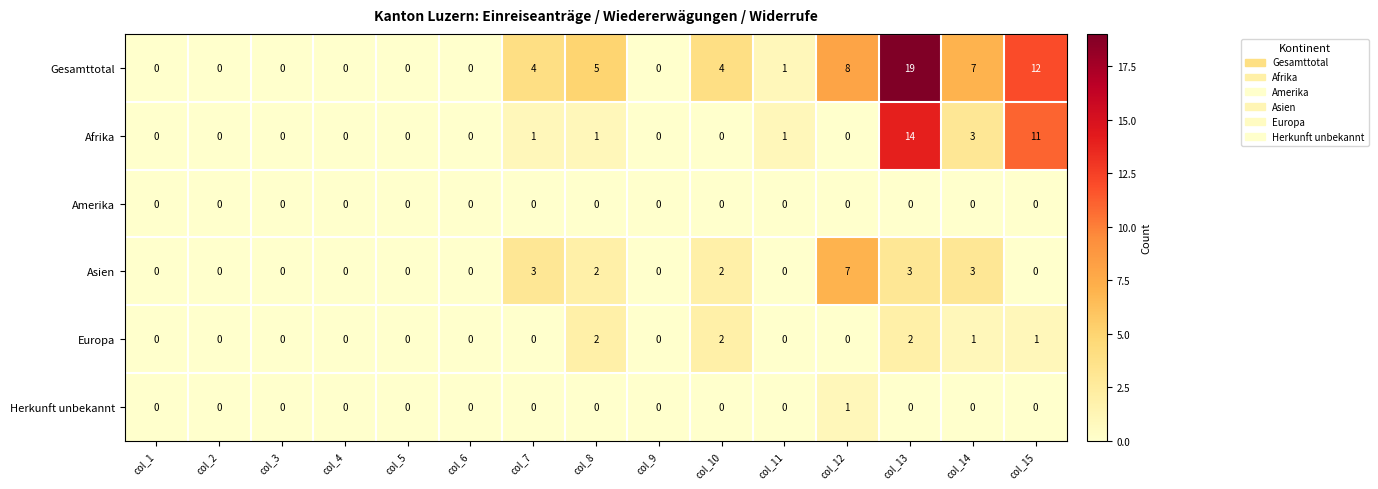

Which series has the largest total across all categories?

Gesamttotal